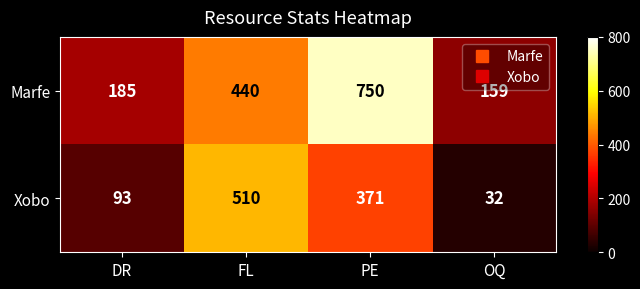

Which series has the largest range (max minus min)?

Marfe